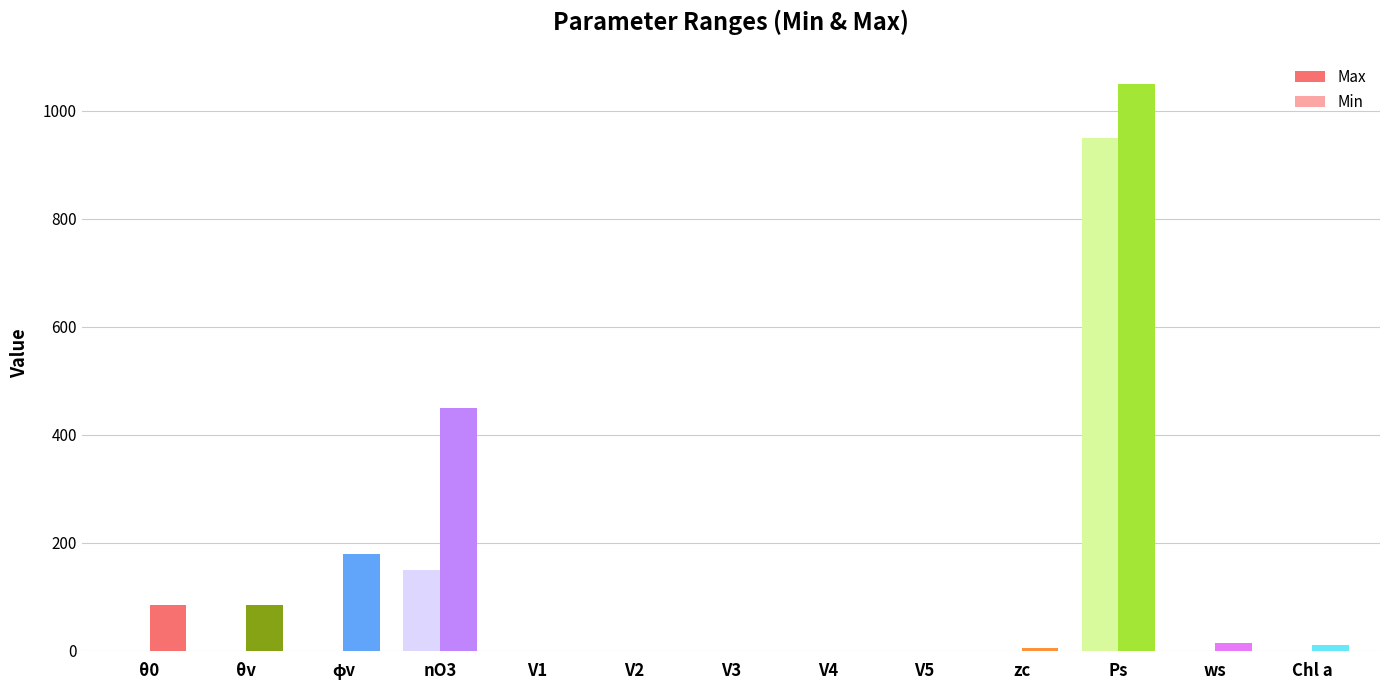

What is the total value across all series at θv?

85.0